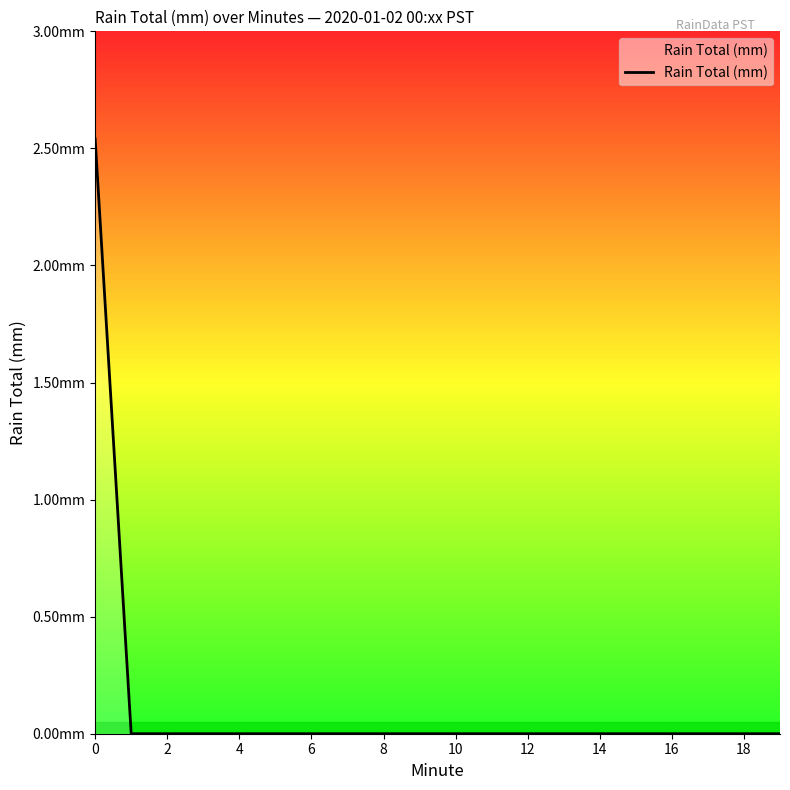

What is the sum of all values?

2.5